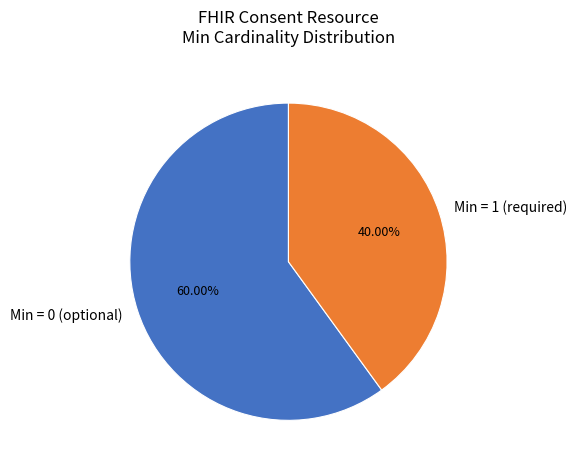

Combined, do Min = 1 (required) and Min = 0 (optional) account for over 50%?

Yes